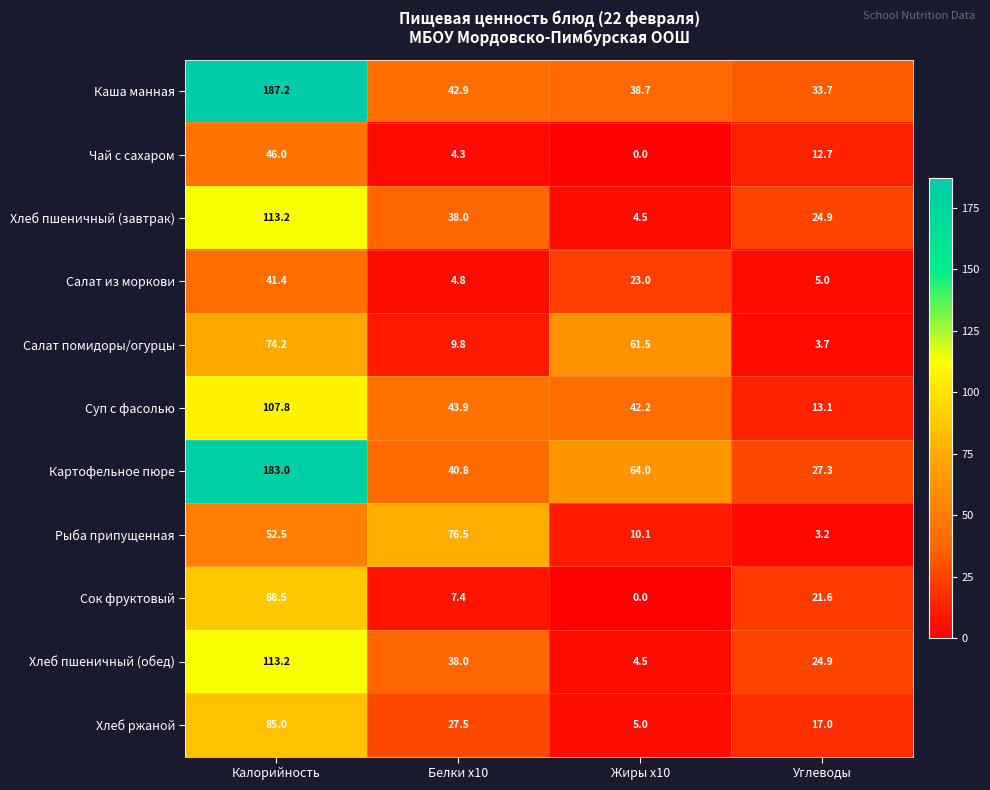

Is it true that Хлеб пшеничный (обед) equals 24.9 at Углеводы?

True